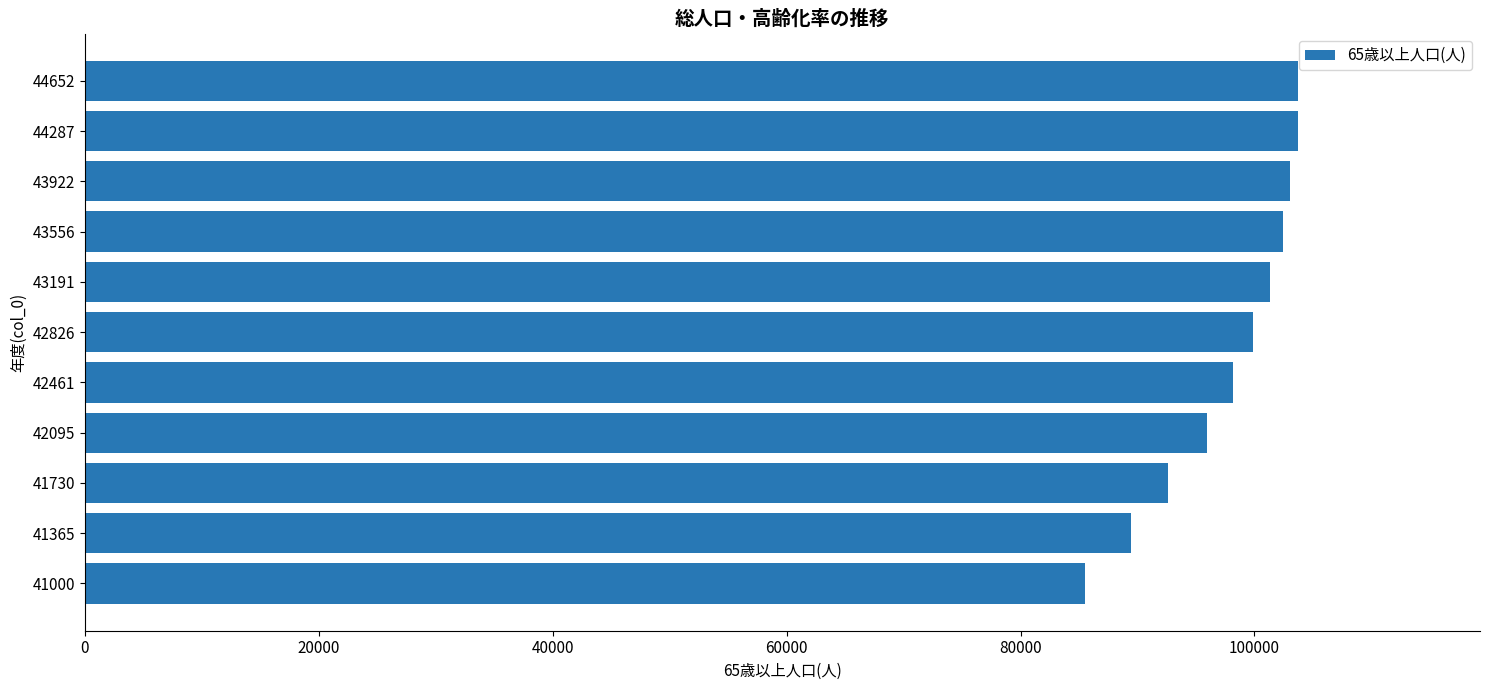

How many data points does each series have?

11